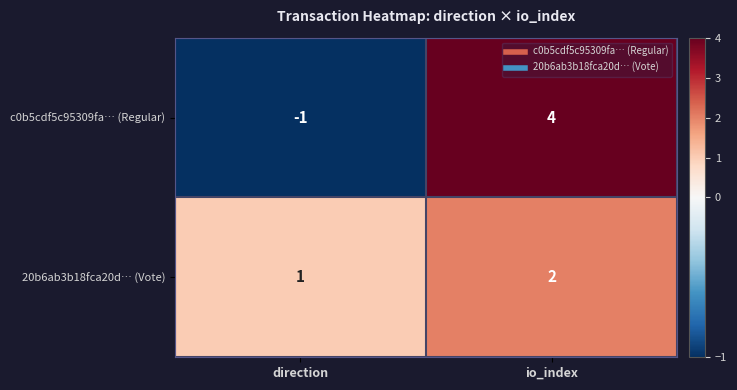

What is the difference between the highest and lowest values at io_index?

2